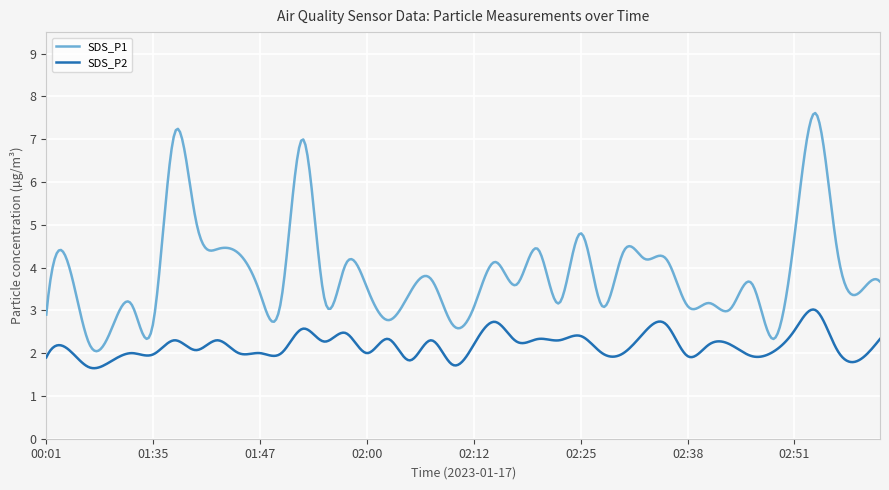

What is the average value of the SDS_P2 series?

2.2